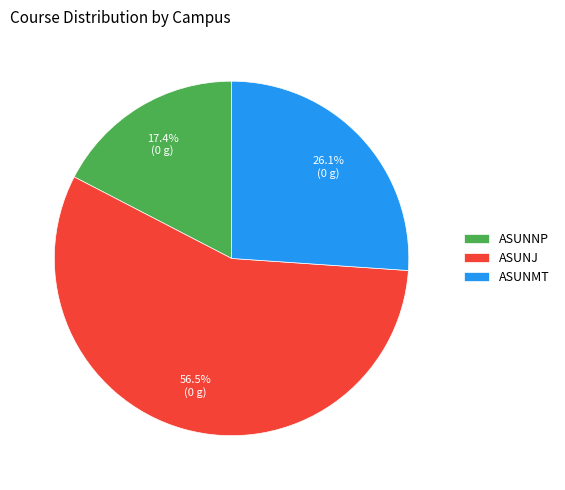

To the nearest percent, what is the difference between the largest and smallest slice percentages?

39%